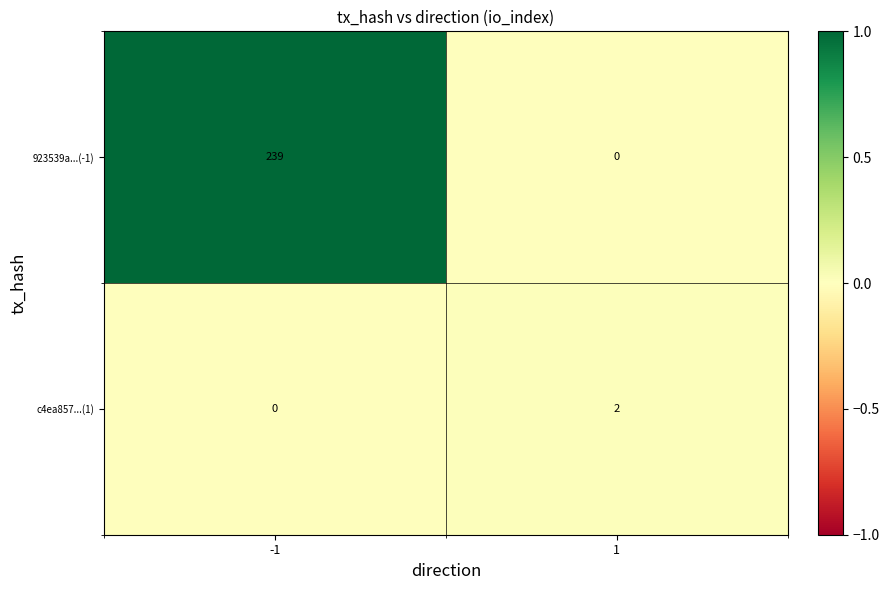

Which series has the widest spread of values?

923539a...(-1)